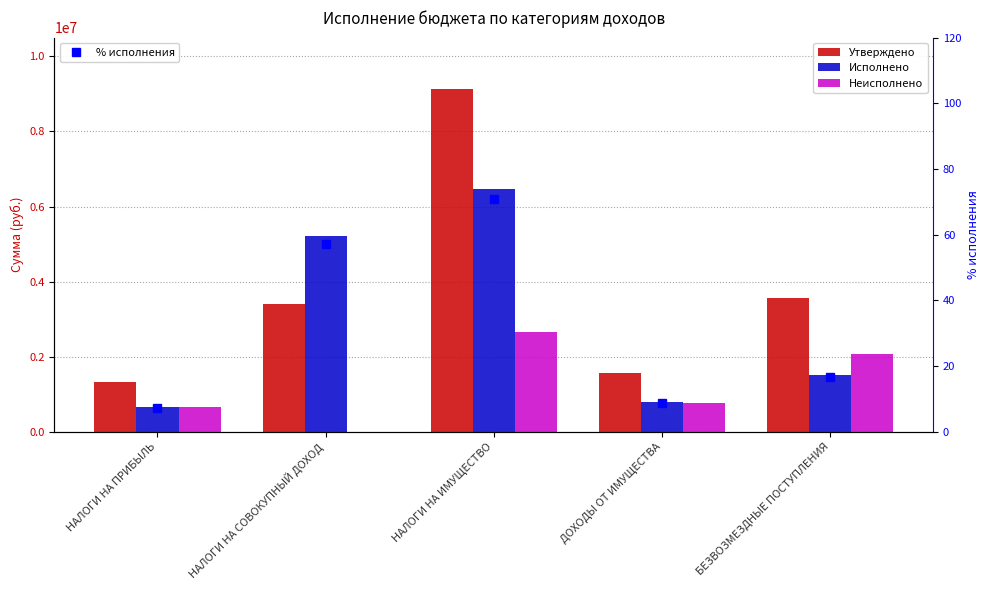

Between НАЛОГИ НА ИМУЩЕСТВО and ДОХОДЫ ОТ ИМУЩЕСТВА, which series saw the biggest shift?

Утверждено